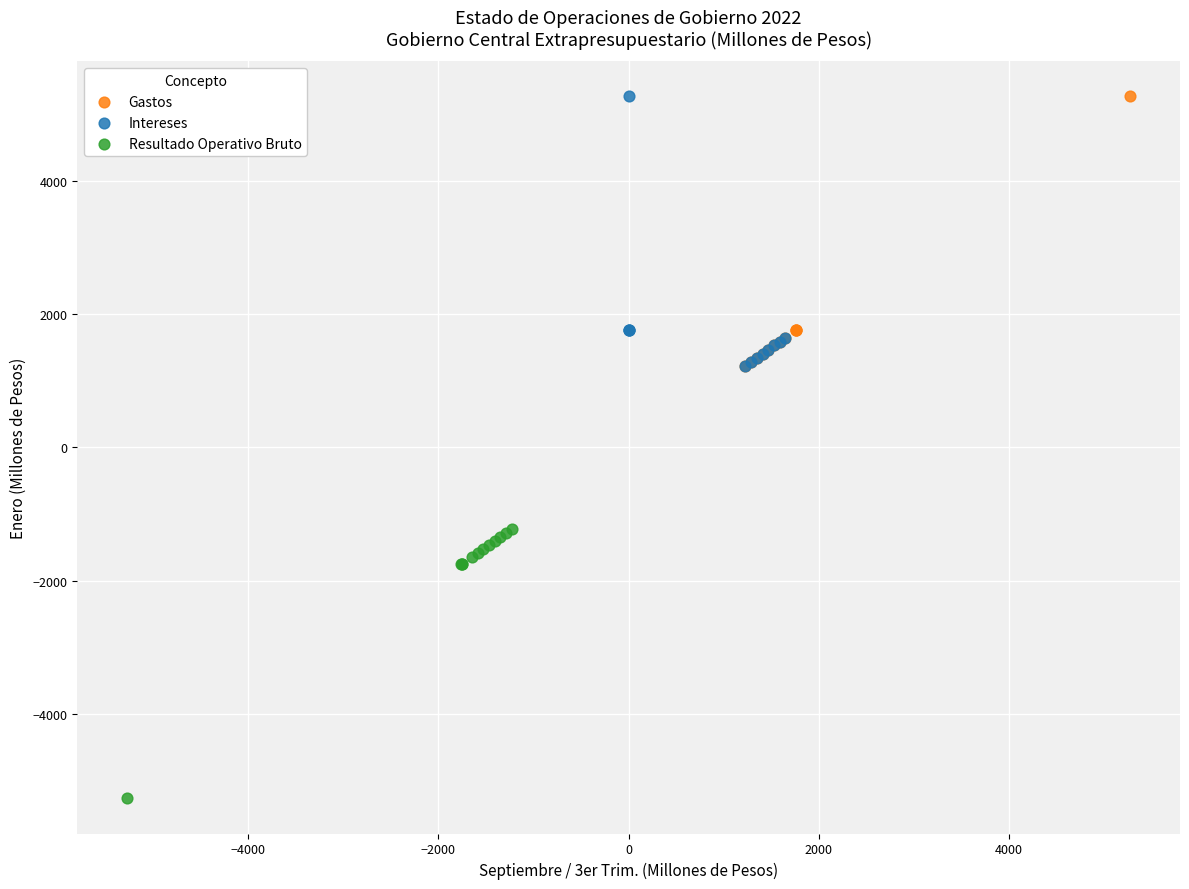

Which series reaches the minimum Y coordinate?

Resultado Operativo Bruto